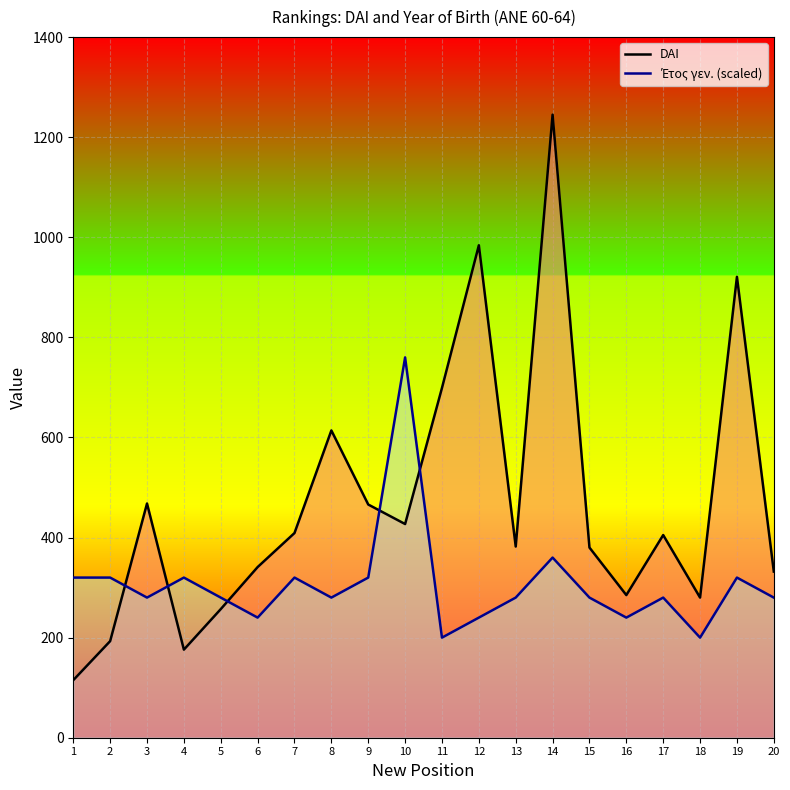

Rank the series by their maximum value, from highest to lowest.

DAI, Έτος γεν. (scaled)